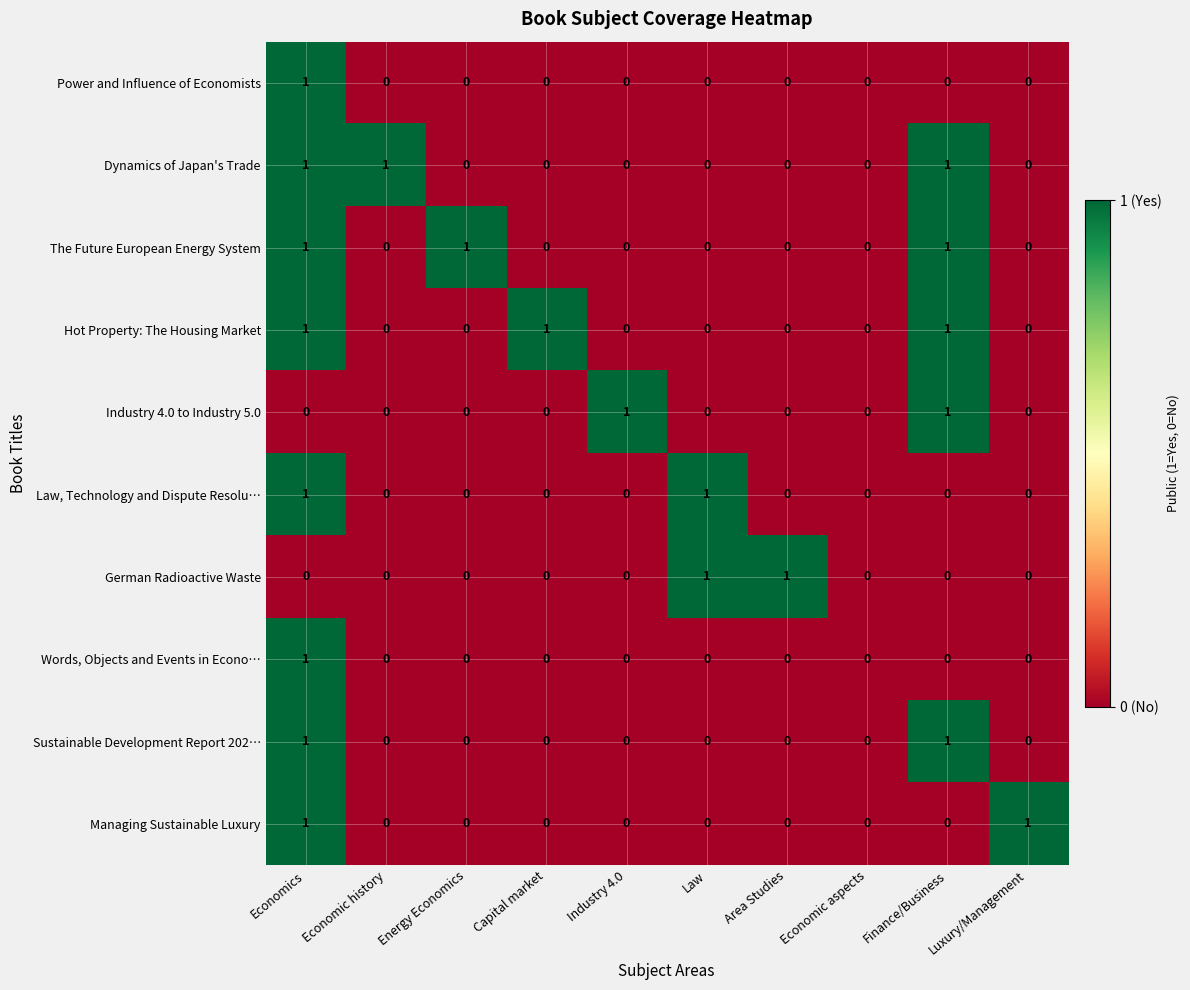

Is it true that Law, Technology and Dispute Resolu… equals 0 at Industry 4.0?

True